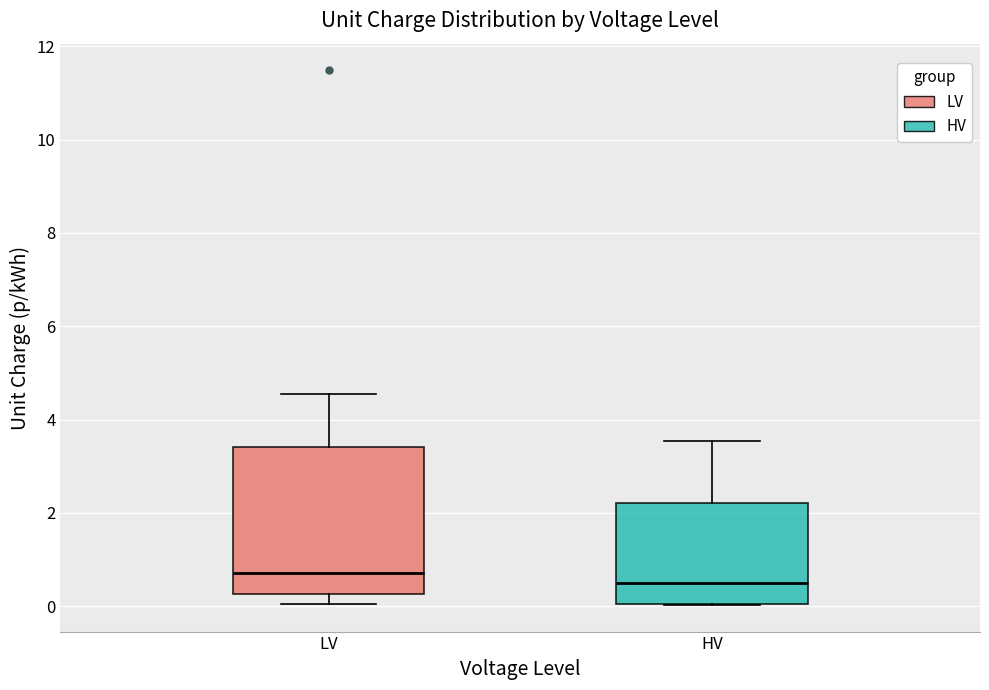

Reading left to right, read every box against the y-axis: the position of its median line, the range the box covers, and the ends of its whiskers. The values are not printed on the chart, so give them approximately, as read against the axis.

LV: median 0.8, box 0.2 to 3.4, whiskers 0.0 to 4.6
HV: median 0.4, box 0.0 to 2.2, whiskers 0.0 to 3.6